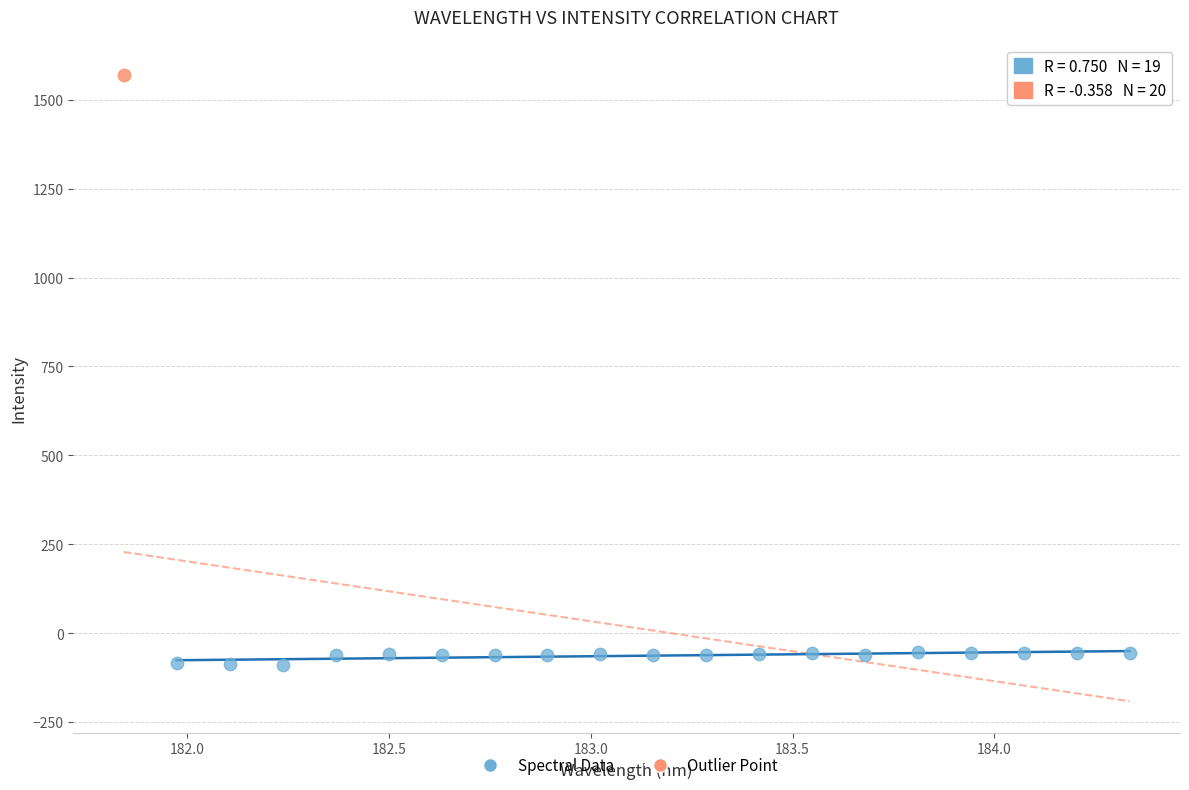

What are all the series names shown in the legend?

Spectral Data, Outlier Point